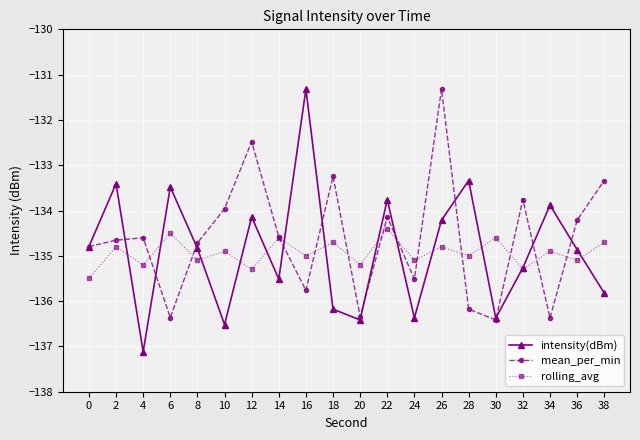

Which series changed the most between 2 and 26?

mean_per_min